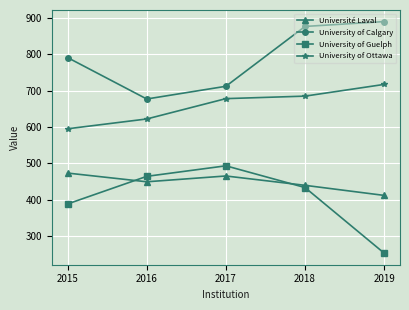

How many lines are shown in the chart?

4